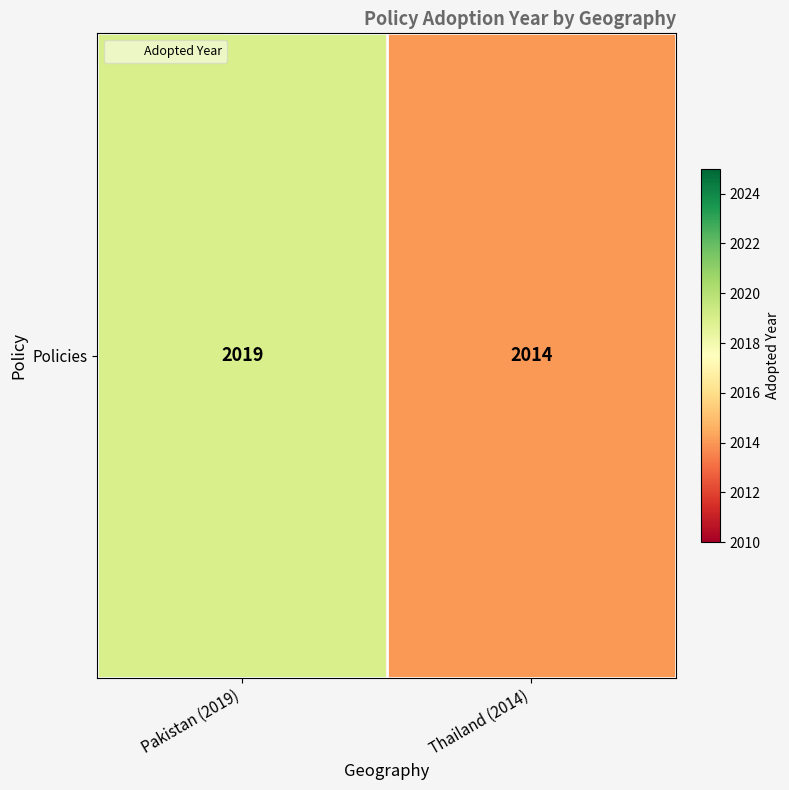

Rank the categories by value from lowest to highest.

Thailand (2014), Pakistan (2019)